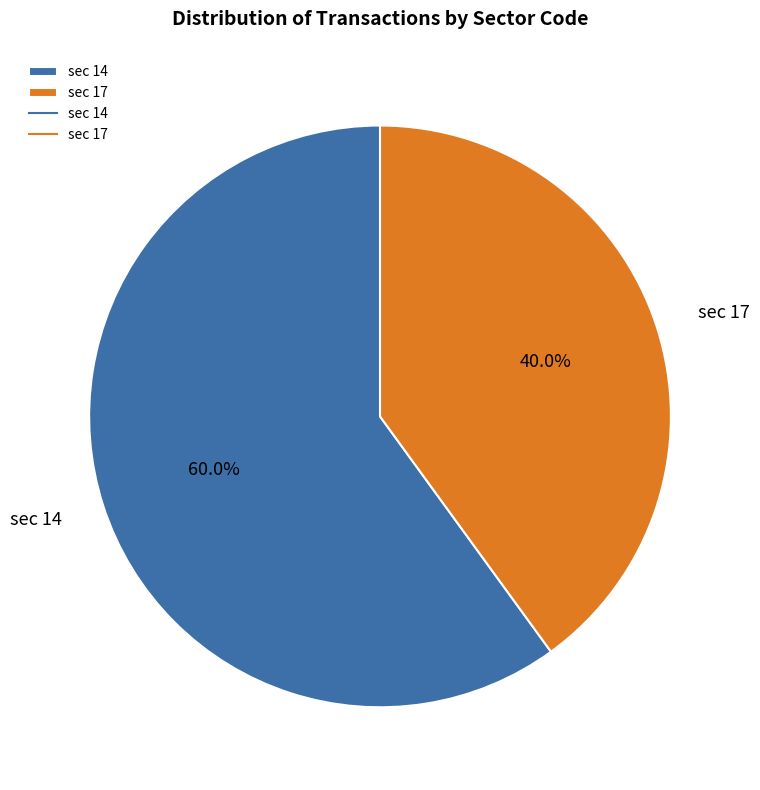

Which category has the biggest portion of the pie?

sec 14